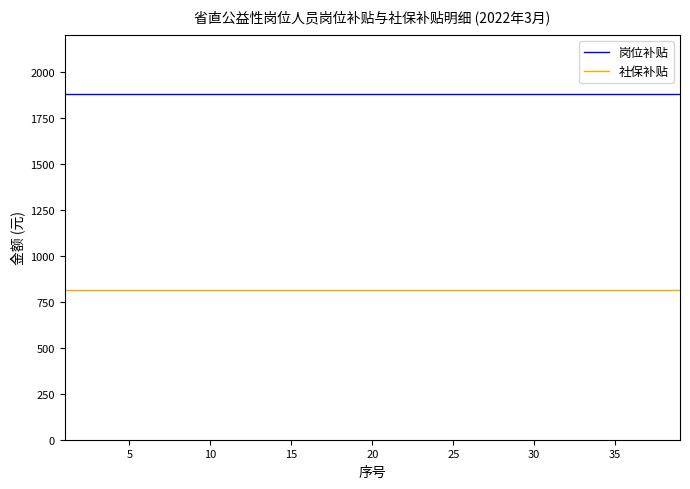

How many lines are shown in the chart?

2